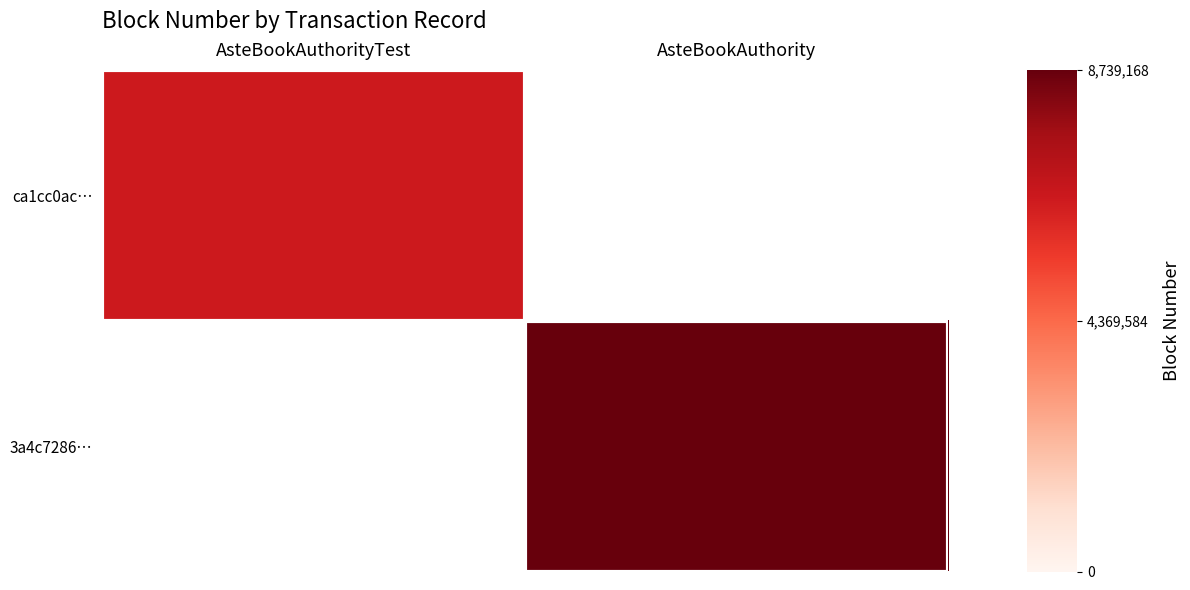

What is the maximum value for ca1cc0ac…?

6510413.0